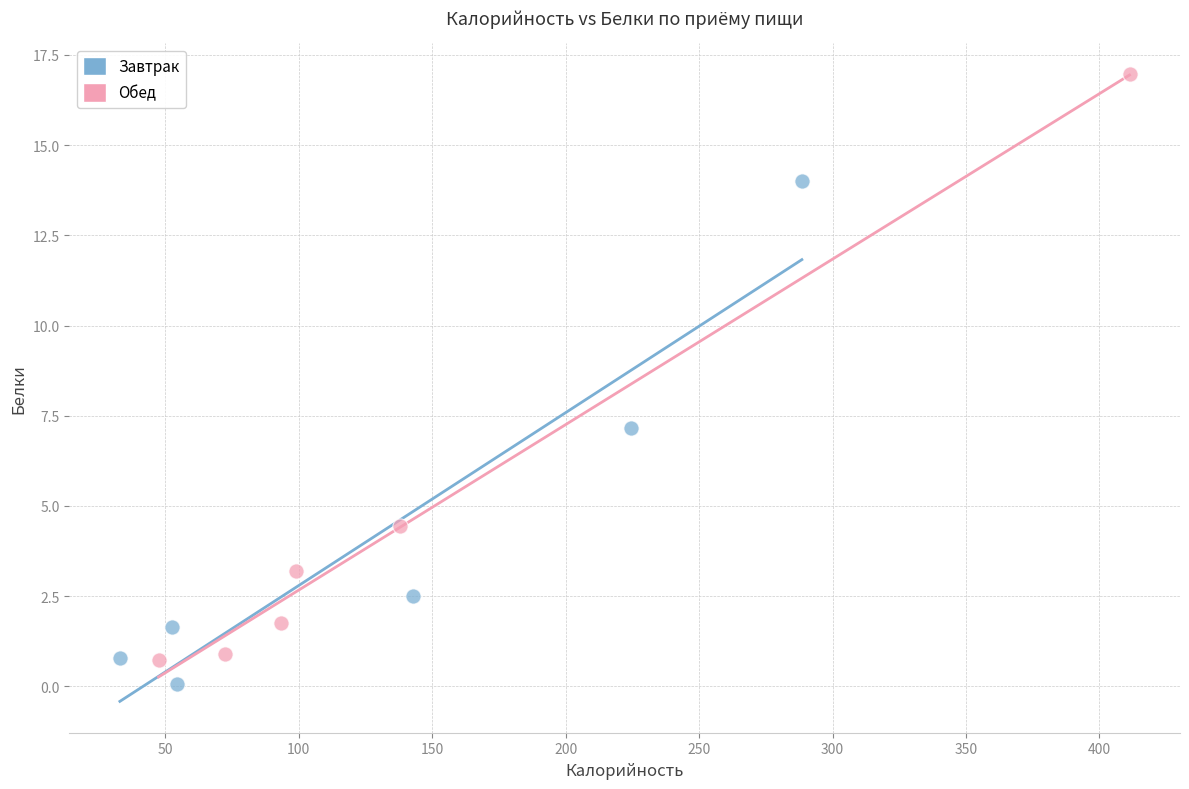

Which series reaches the minimum Y coordinate?

Завтрак